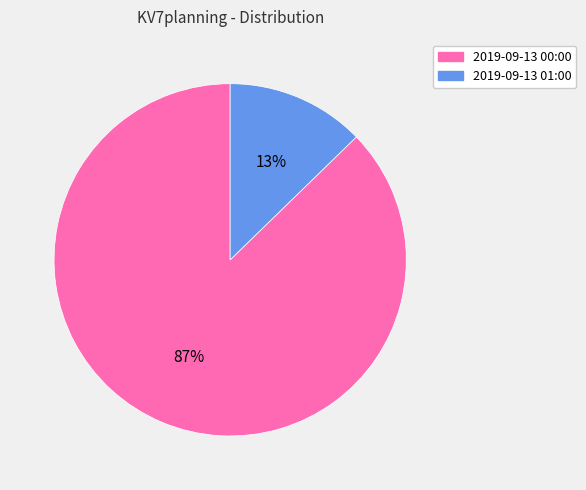

Which slice is the smallest?

2019-09-13 01:00